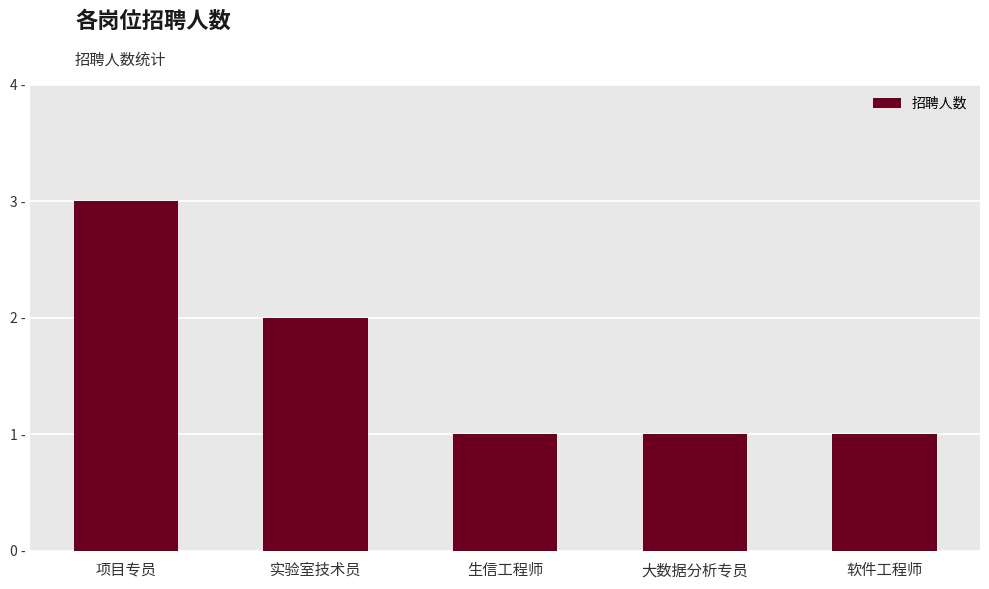

Does the chart contain any negative values?

No